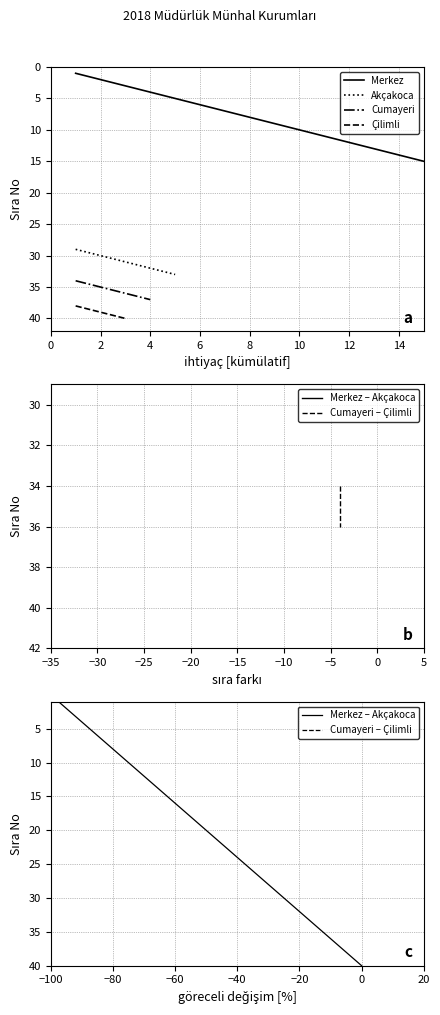

The value at 36 is 36. True or false?

True